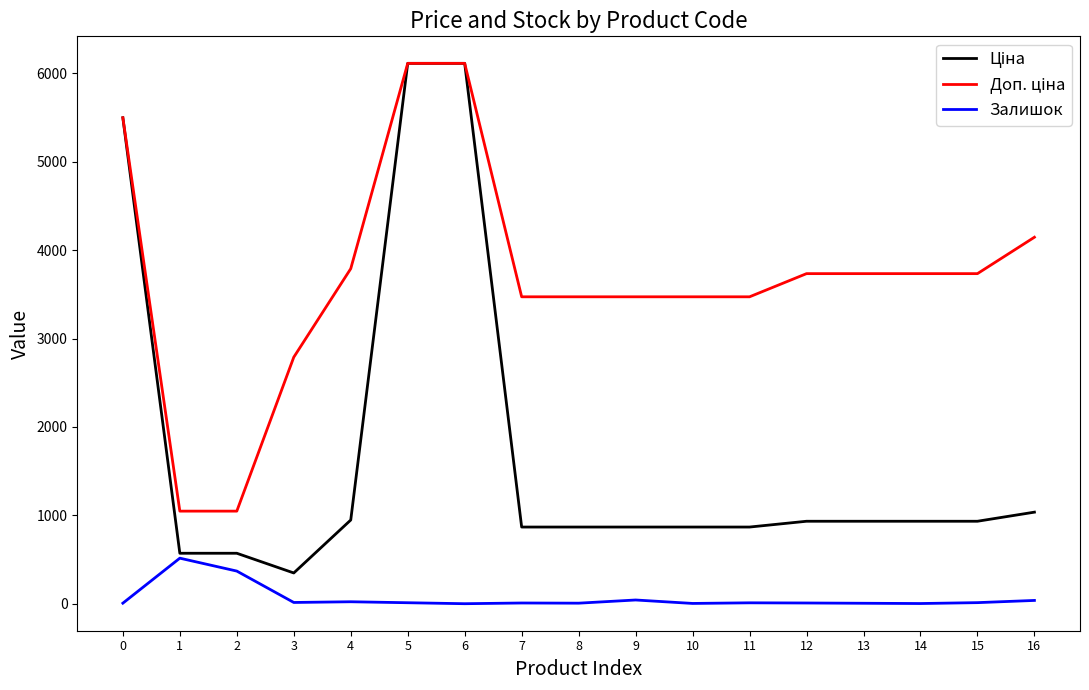

What is the total value across all series at 1?

2135.6